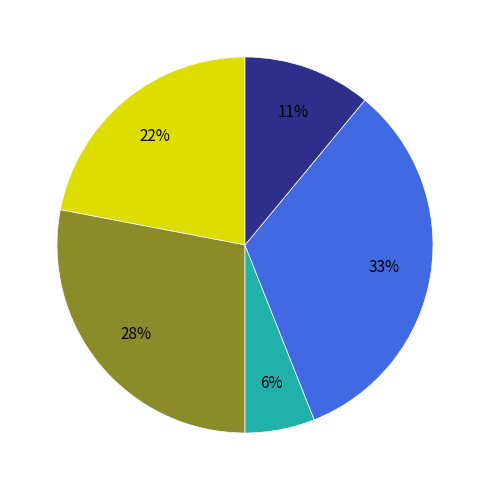

To the nearest percent, what is the average slice percentage?

20%